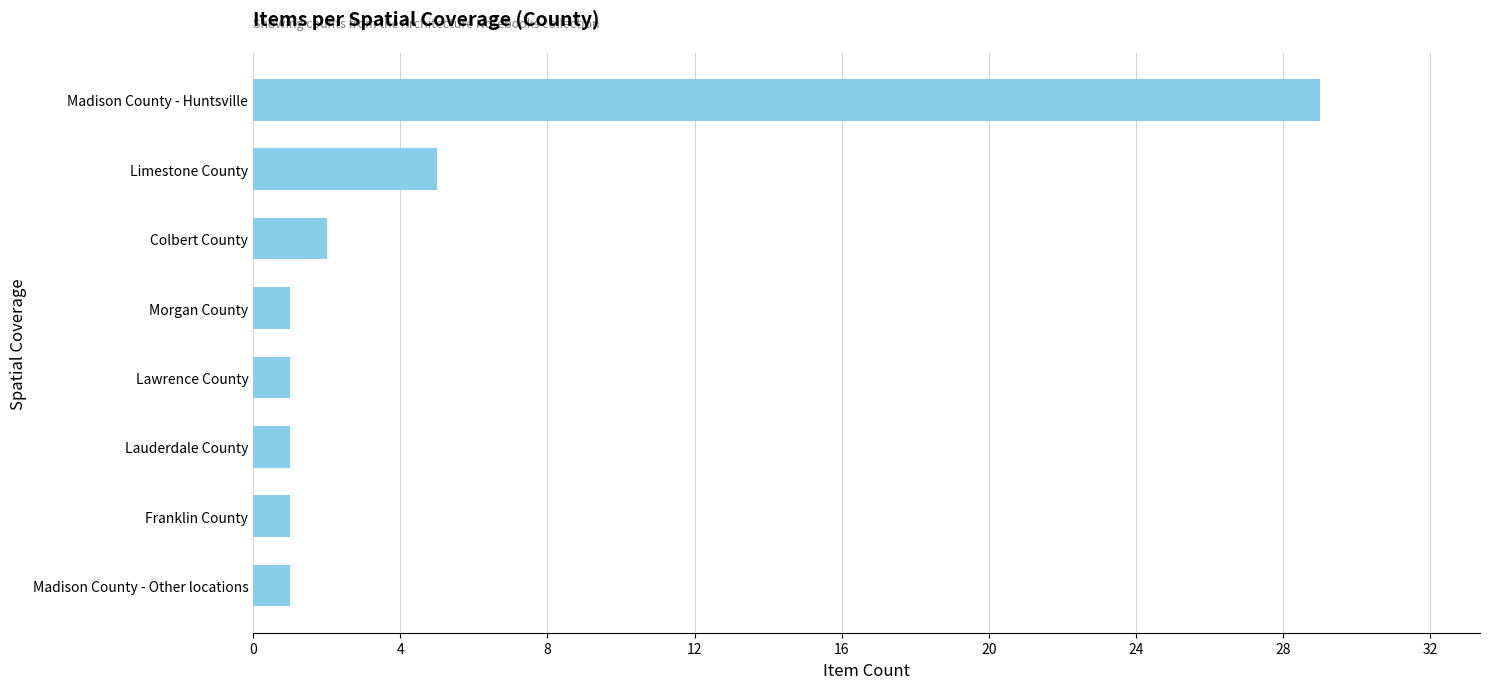

Which has a higher value, Colbert County or Limestone County?

Limestone County